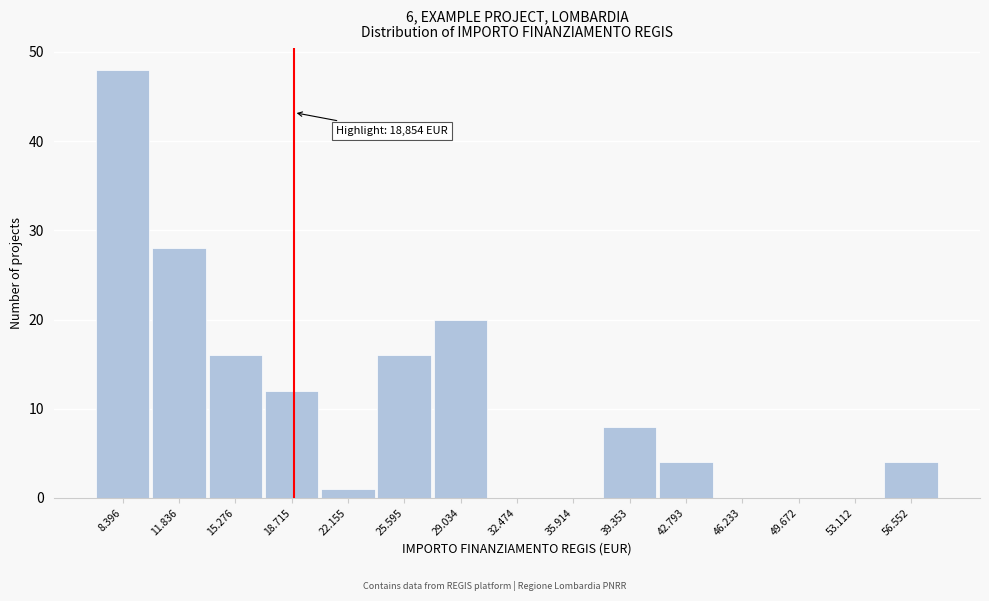

Reading left to right, transcribe all the data shown in this chart.

8.396=48	11.836=28	15.276=16	18.715=12	22.155=1	25.595=16	29.034=20	32.474=0	35.914=0	39.353=8	42.793=4	46.233=0	49.672=0	53.112=0	56.552=4